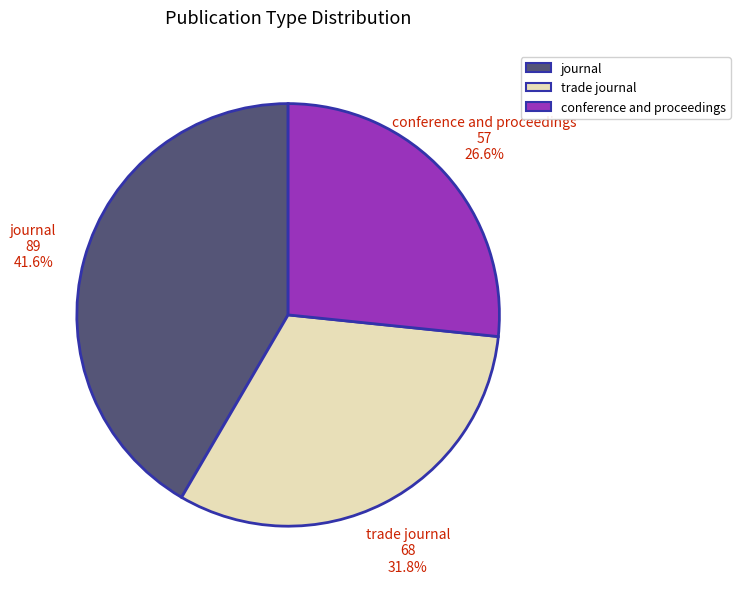

What is the ratio of the value at conference and proceedings to the value at journal?

0.6